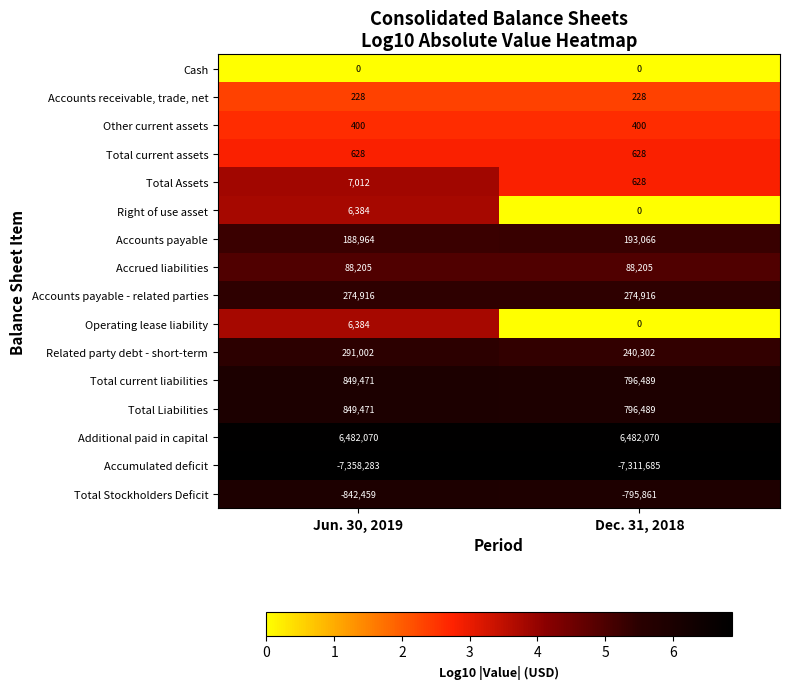

What is the minimum value shown in the chart?

-7358283